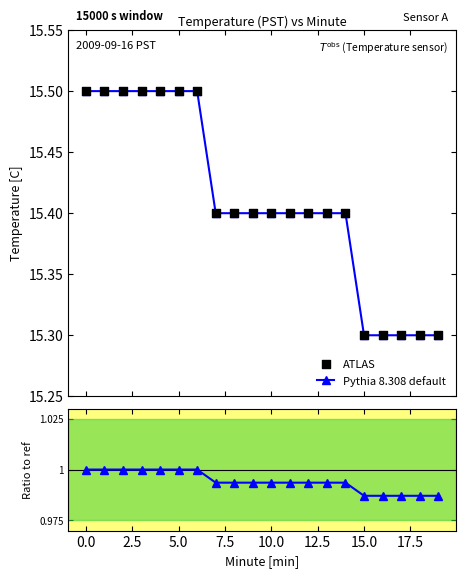

Which series has the widest spread of Y values?

Pythia 8.308 default